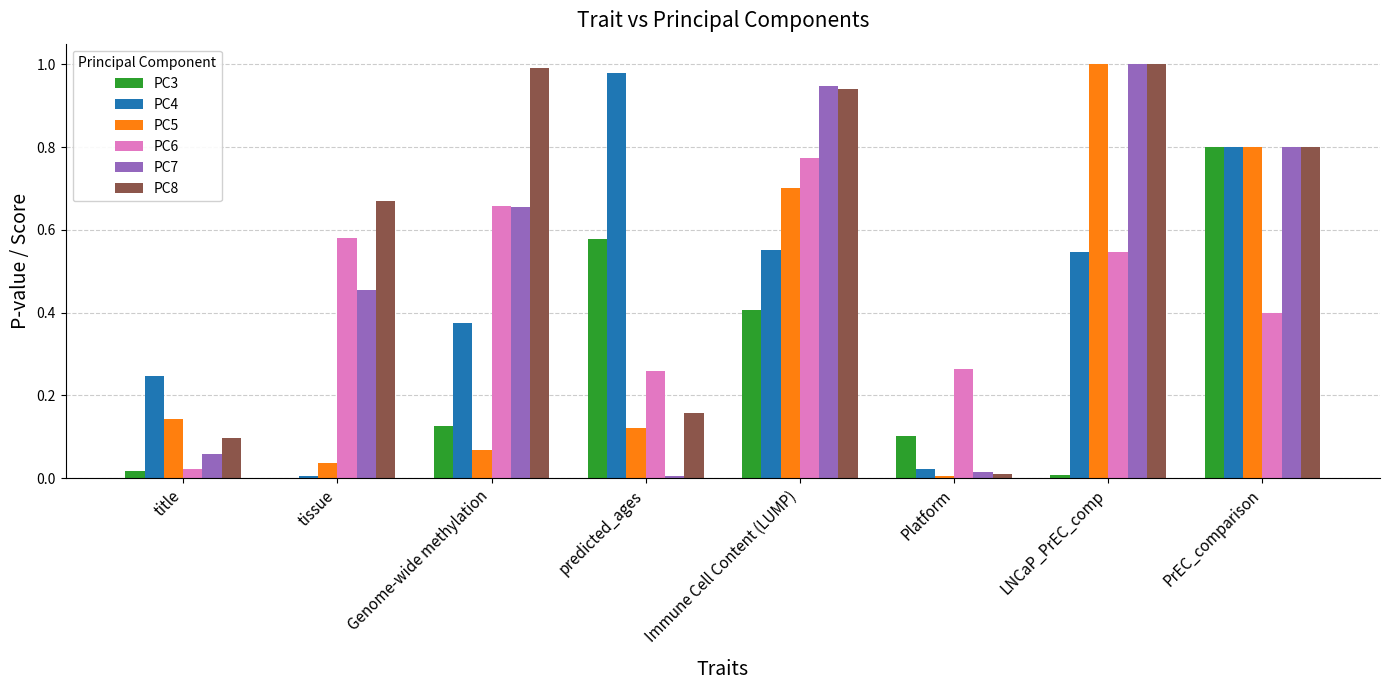

Is the value of PC4 at PrEC_comparison greater than the value of PC3 at tissue?

Yes